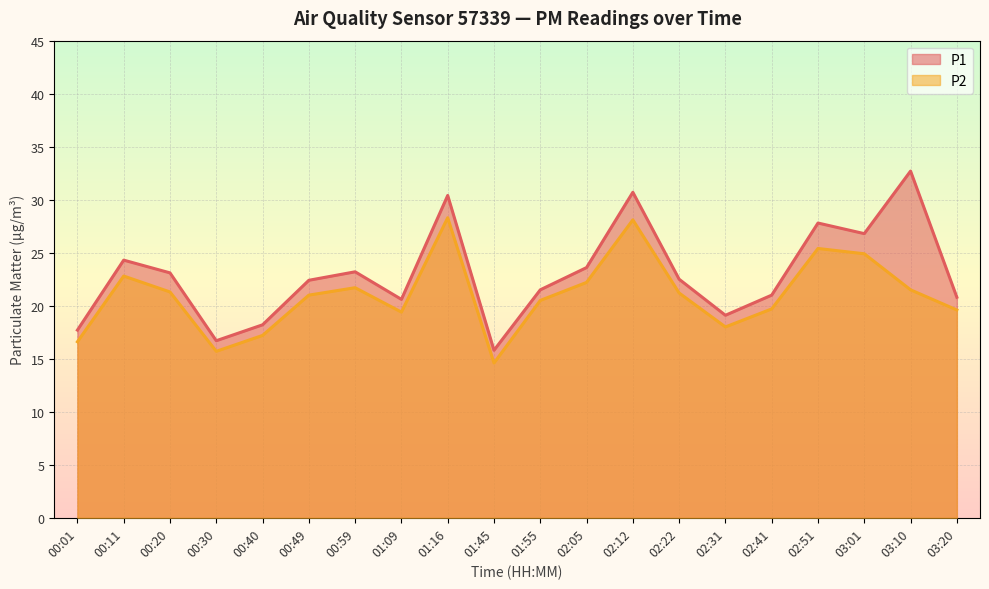

Which has a higher value, 02:31 or 01:55?

01:55